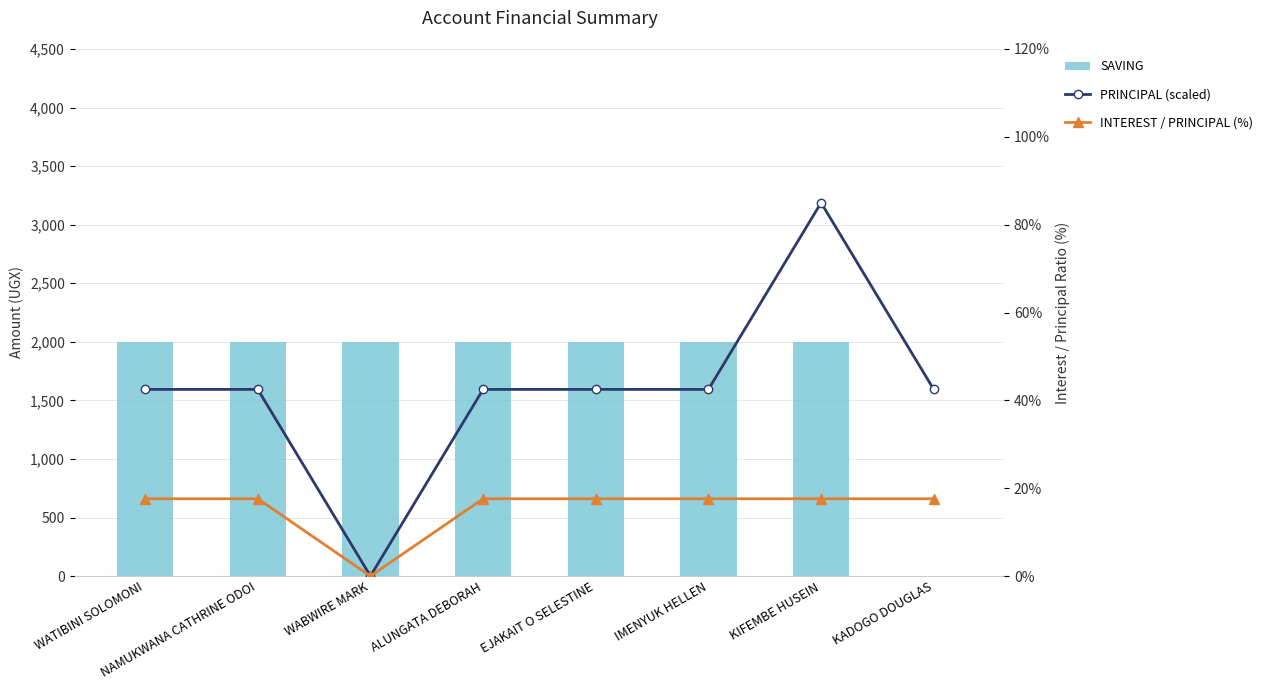

What is the label of the 8th bar from the left?

KADOGO DOUGLAS